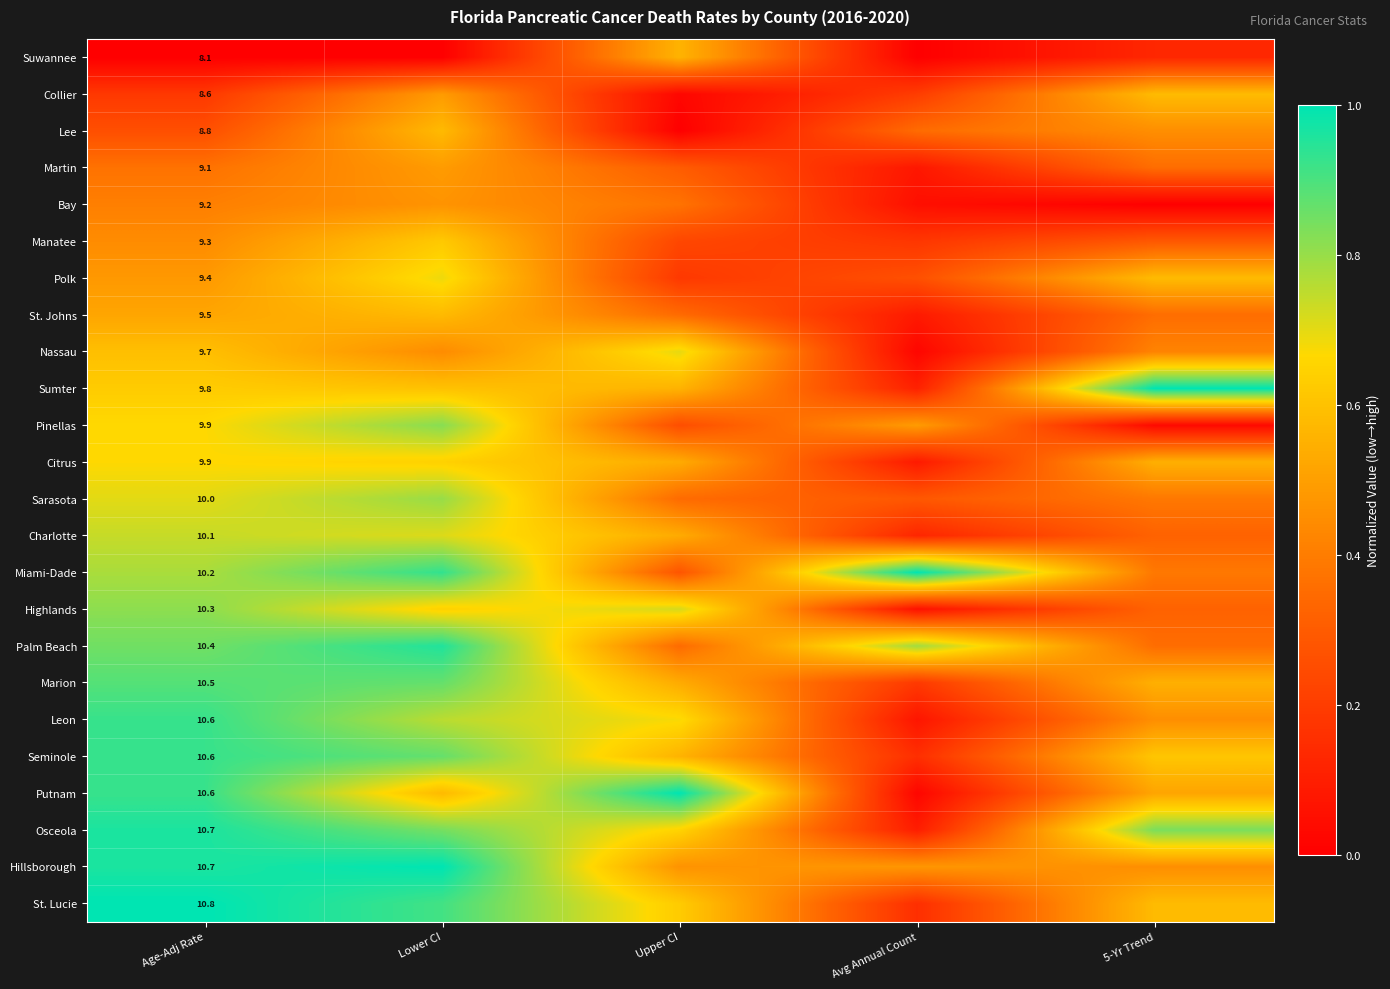

List the labels in order of Marion value, largest first.

Age-Adj Rate, Lower CI, 5-Yr Trend, Upper CI, Avg Annual Count